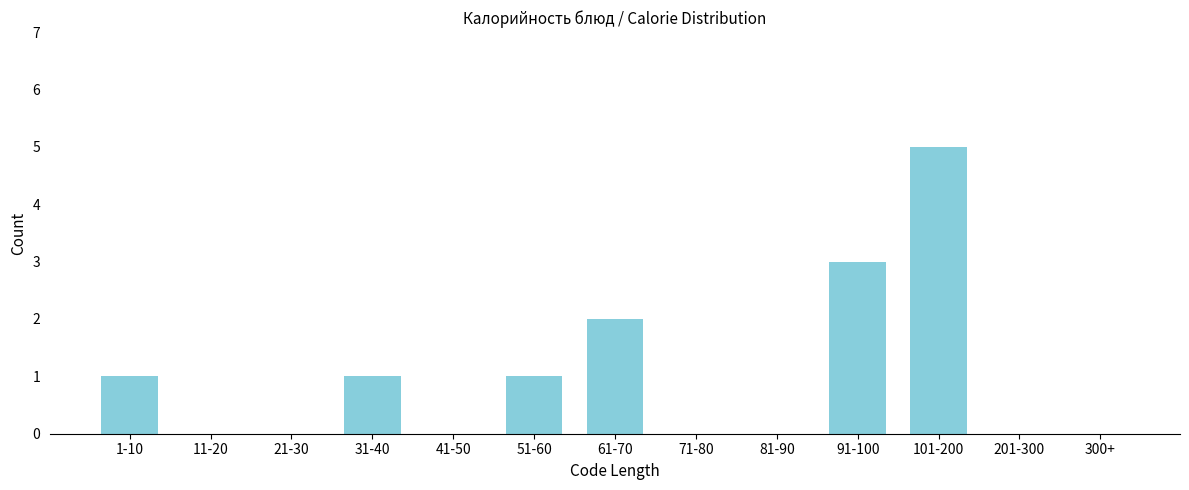

Reading left to right, what are all the values shown in this chart?

1-10=1	11-20=0	21-30=0	31-40=1	41-50=0	51-60=1	61-70=2	71-80=0	81-90=0	91-100=3	101-200=5	201-300=0	300+=0